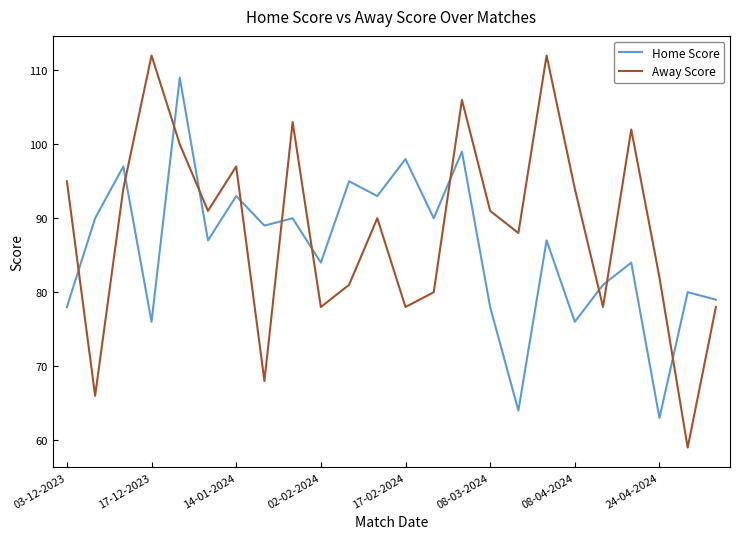

List the series in order of their overall mean, lowest first.

Home Score, Away Score